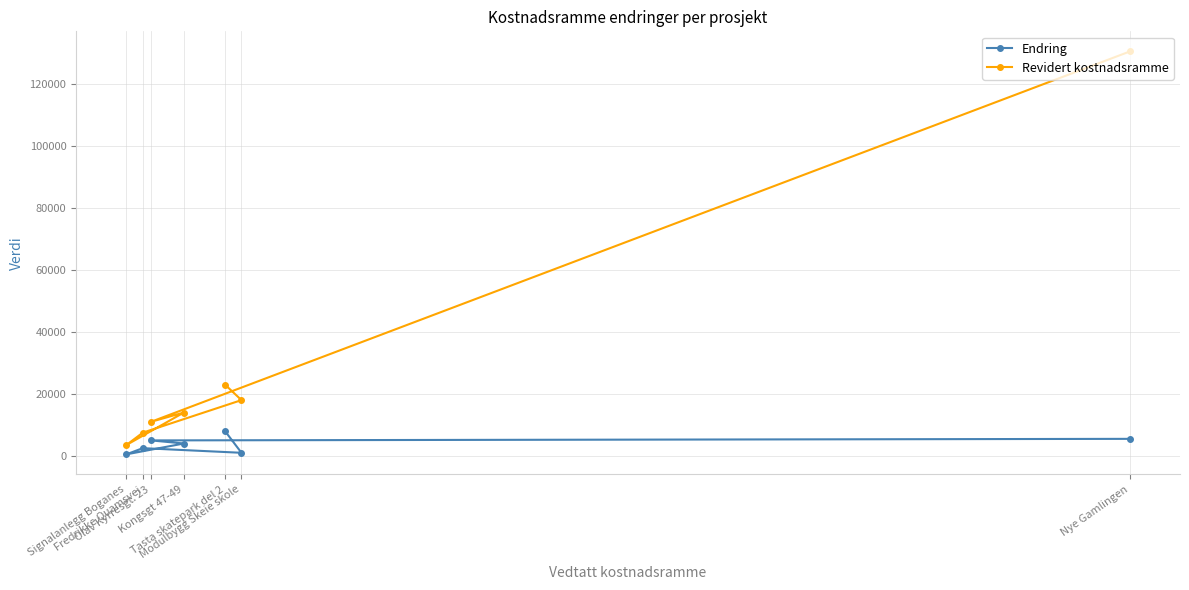

What is the spread (max minus min) of values at Olav Kyrresgt. 23?

6000